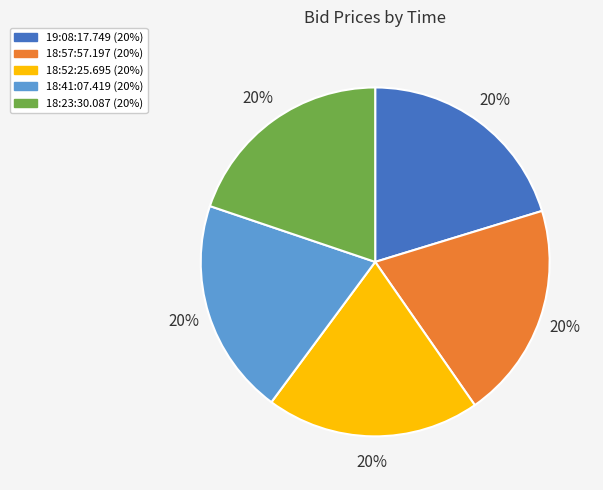

How many slices are in this pie chart?

5